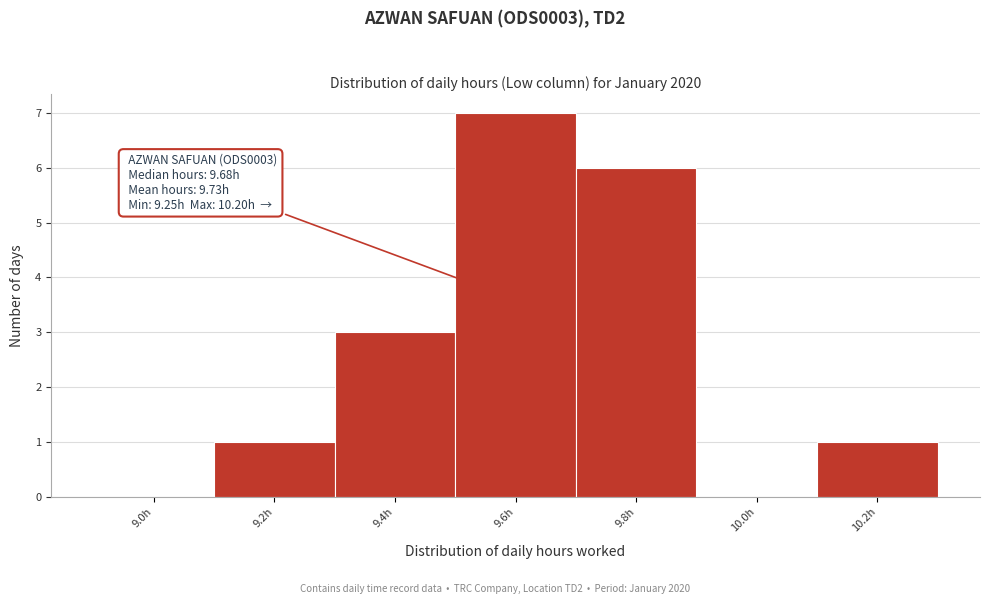

Reading left to right, extract all data points from this chart.

9.0h=0	9.2h=1	9.4h=3	9.6h=7	9.8h=6	10.0h=0	10.2h=1